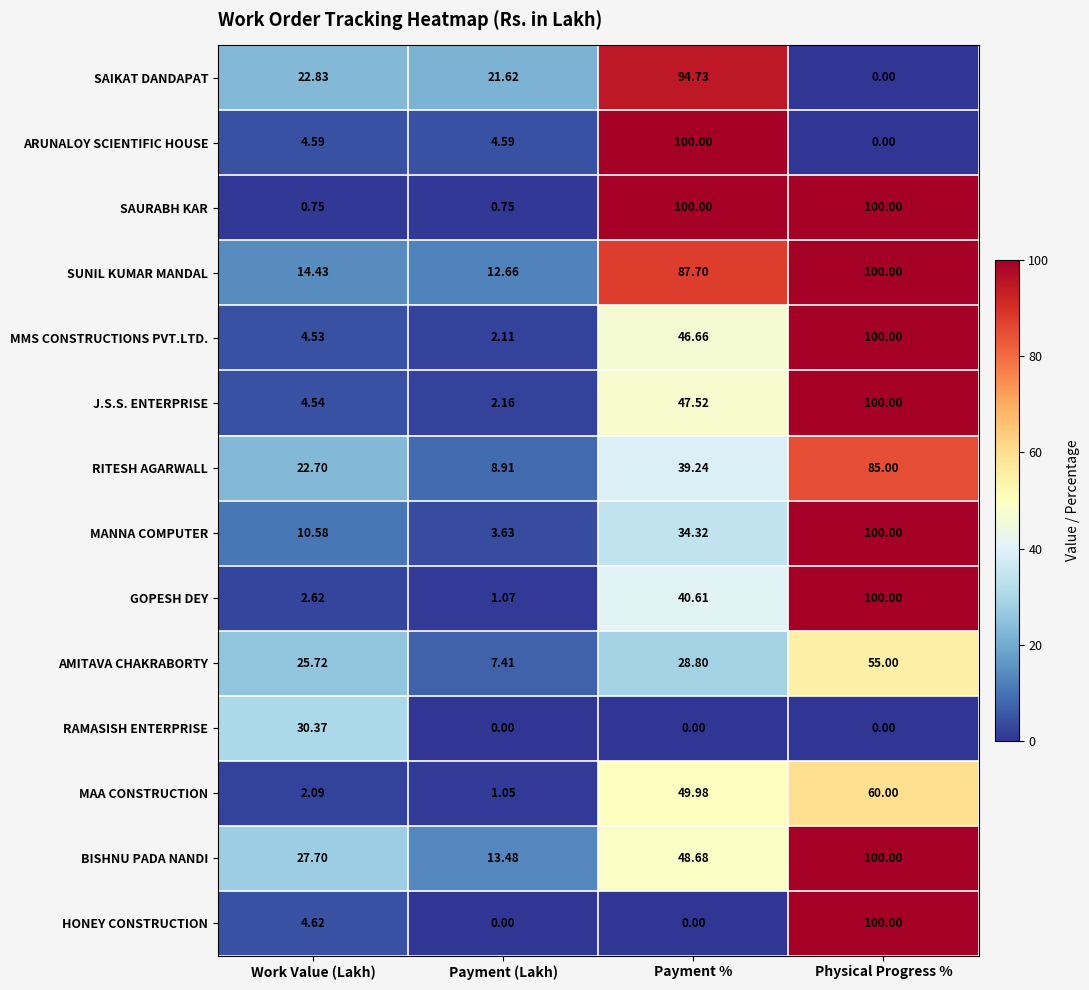

Rank the categories by AMITAVA CHAKRABORTY value from highest to lowest.

Physical Progress %, Payment %, Work Value (Lakh), Payment (Lakh)